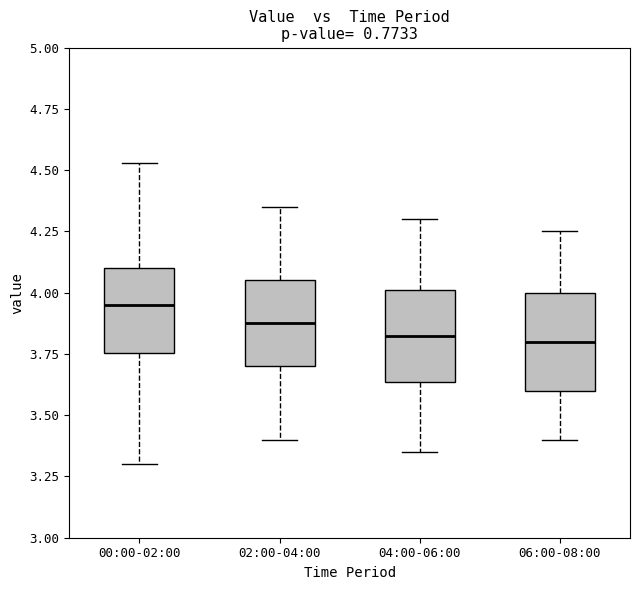

Which box's median line is the highest?

00:00-02:00